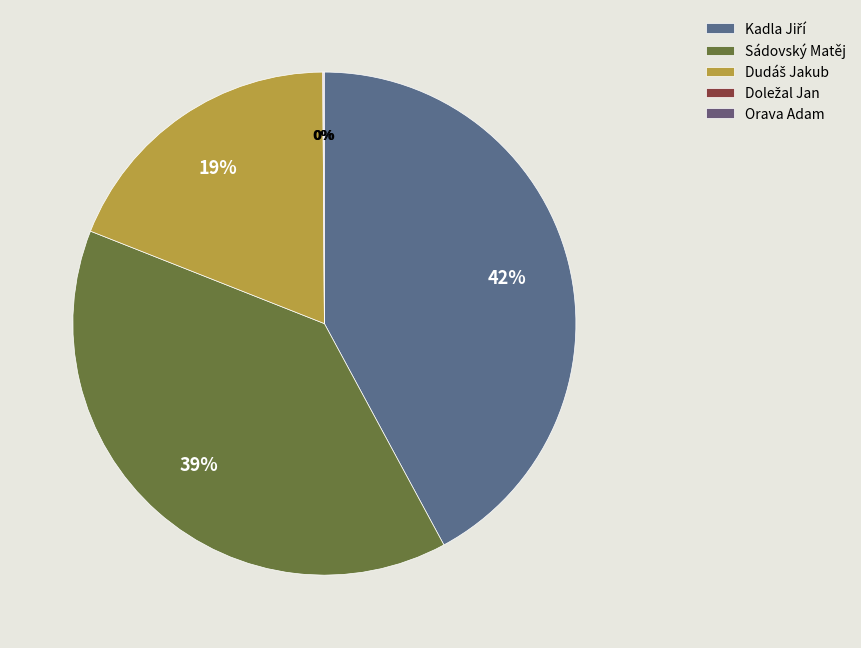

What percentage is the Kadla Jiří slice, to the nearest percent?

42%